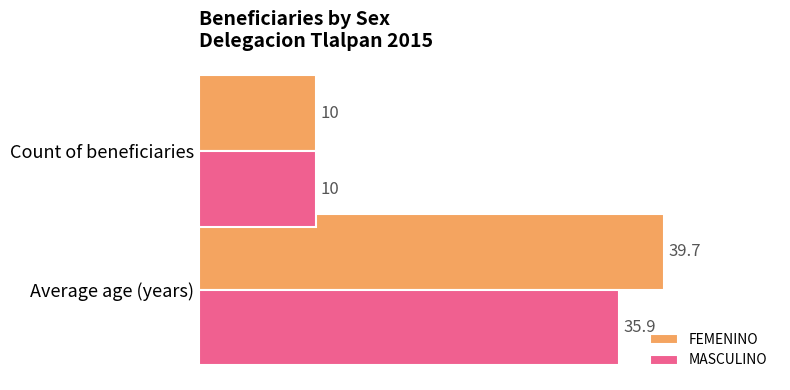

List the series in order of their overall mean, lowest first.

MASCULINO, FEMENINO